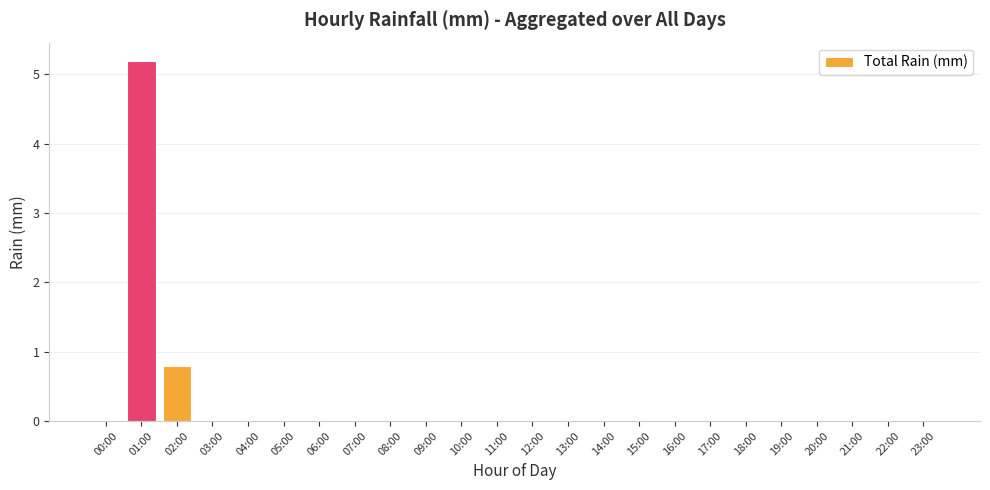

Are the bars horizontal?

No